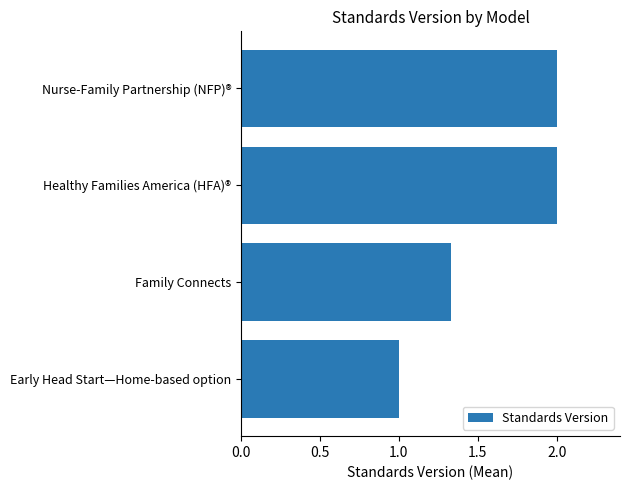

The chart shows a value of 1.8 at Early Head Start—Home-based option. True or false?

False